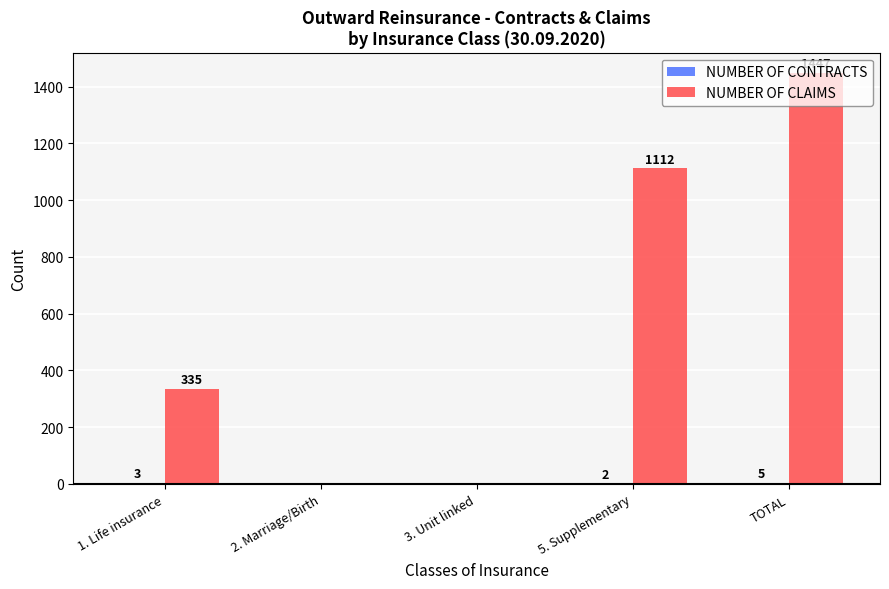

The NUMBER OF CLAIMS series shows 0 at 3. Unit linked. True or false?

True